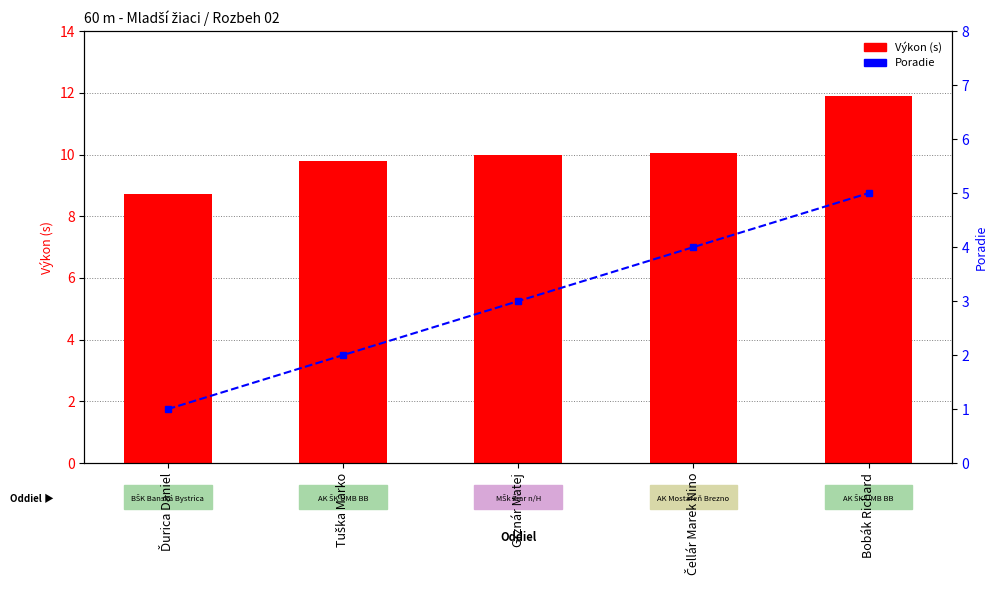

Rank the series by their average value, from lowest to highest.

Poradie, Výkon (s)